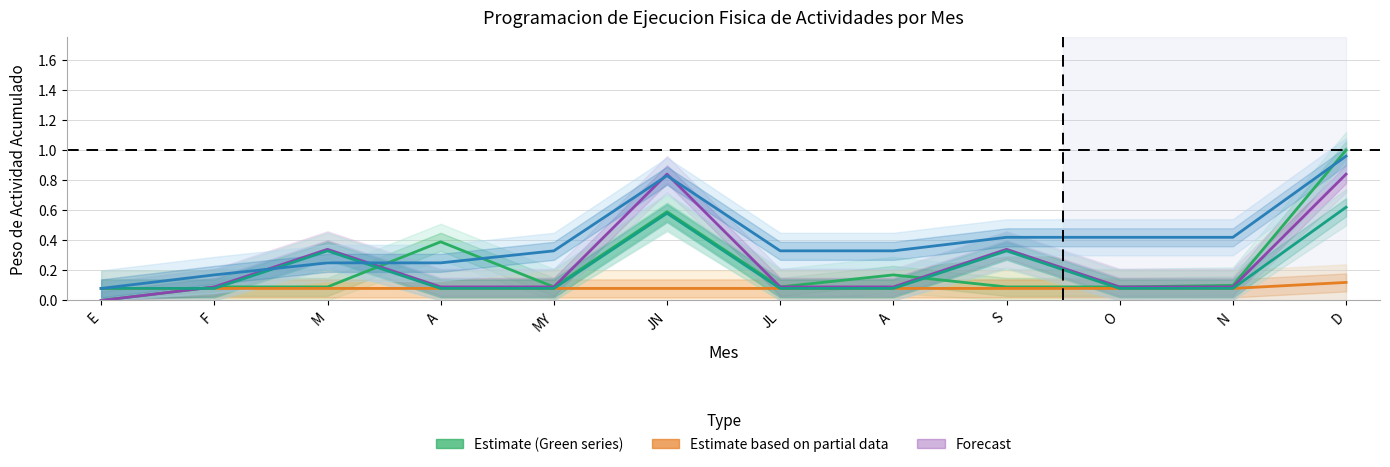

Reading left to right, what are all the values shown in this chart?

Direccionamiento Estrategico: E=0.0	F=0.1	M=0.1	A=0.4	MY=0.1	JN=0.6	JL=0.1	A=0.2	S=0.1	O=0.1	N=0.1	D=1.0
Informacion y Comunicacion: E=0.1	F=0.1	M=0.1	A=0.1	MY=0.1	JN=0.1	JL=0.1	A=0.1	S=0.1	O=0.1	N=0.1	D=0.1
Gestion Juridica: E=0.0	F=0.1	M=0.3	A=0.1	MY=0.1	JN=0.8	JL=0.1	A=0.1	S=0.3	O=0.1	N=0.1	D=0.8
Gestion Talento Humano: E=0.1	F=0.1	M=0.3	A=0.1	MY=0.1	JN=0.6	JL=0.1	A=0.1	S=0.3	O=0.1	N=0.1	D=0.6
Gestion Financiera: E=0.1	F=0.2	M=0.2	A=0.2	MY=0.3	JN=0.8	JL=0.3	A=0.3	S=0.4	O=0.4	N=0.4	D=1.0